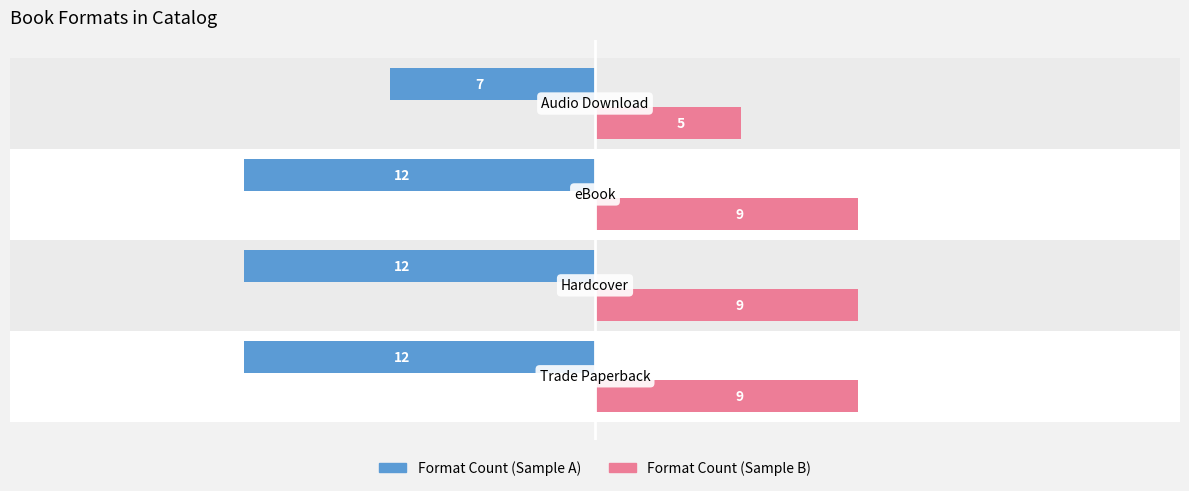

What is the greatest value displayed?

9